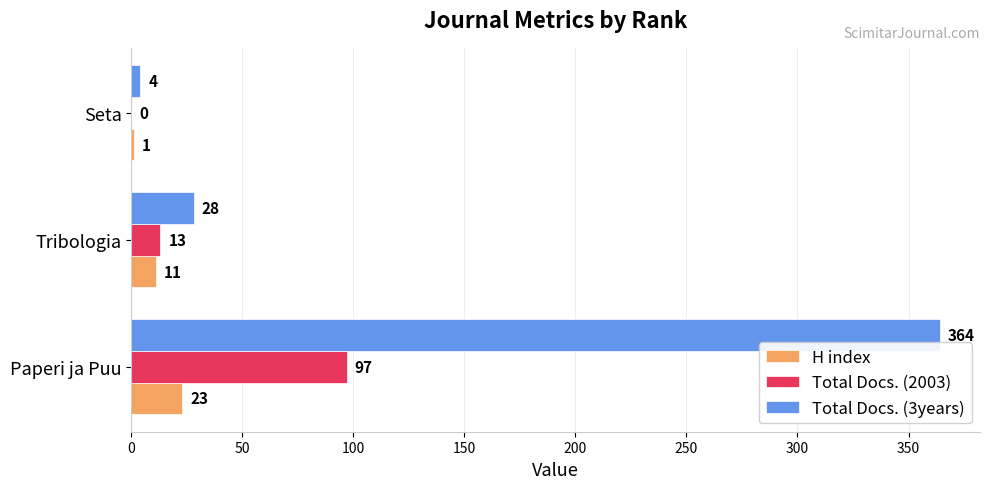

Which series has the widest spread of values?

Total Docs. (3years)